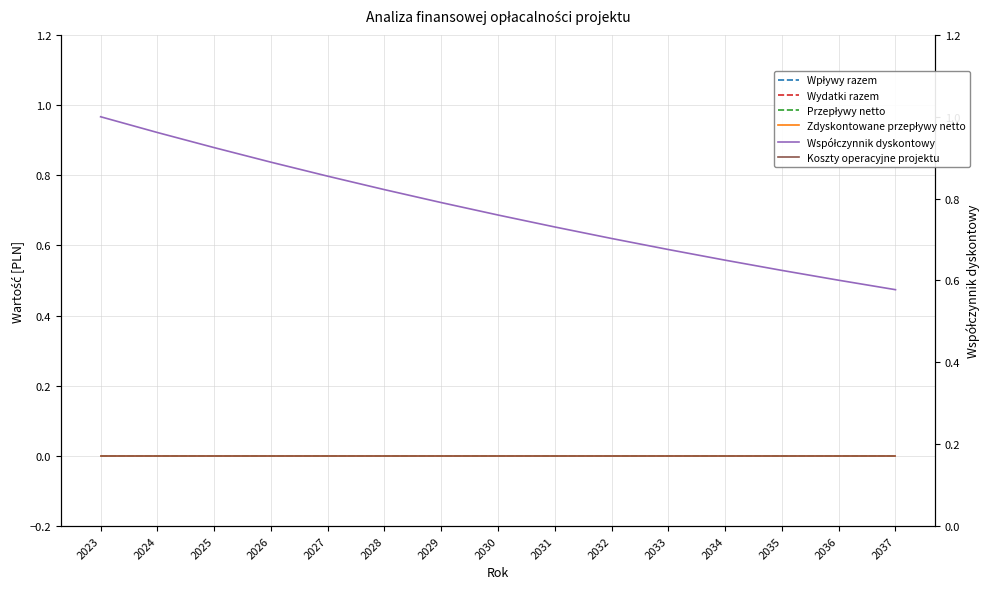

What is the difference between the highest and lowest values at 2028?

0.8